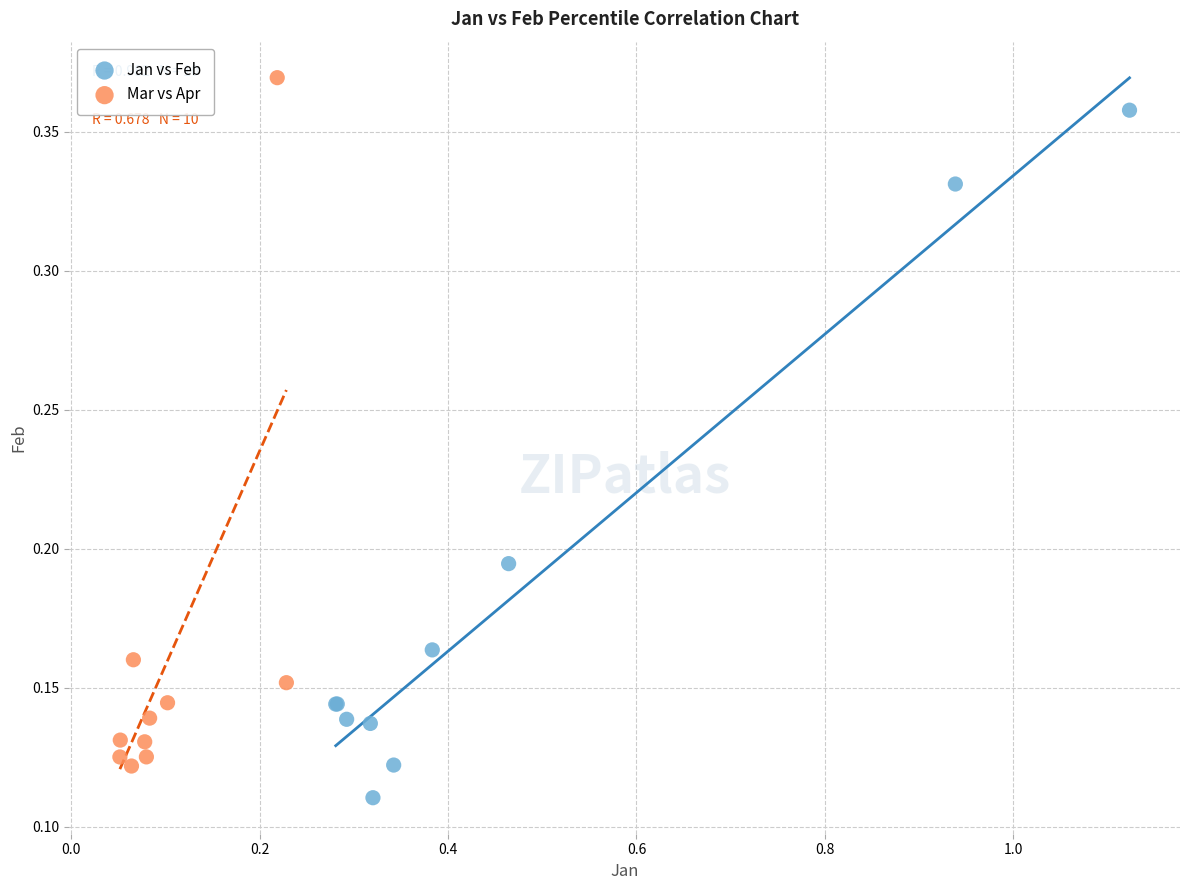

Which series reaches the maximum Y coordinate?

Mar vs Apr